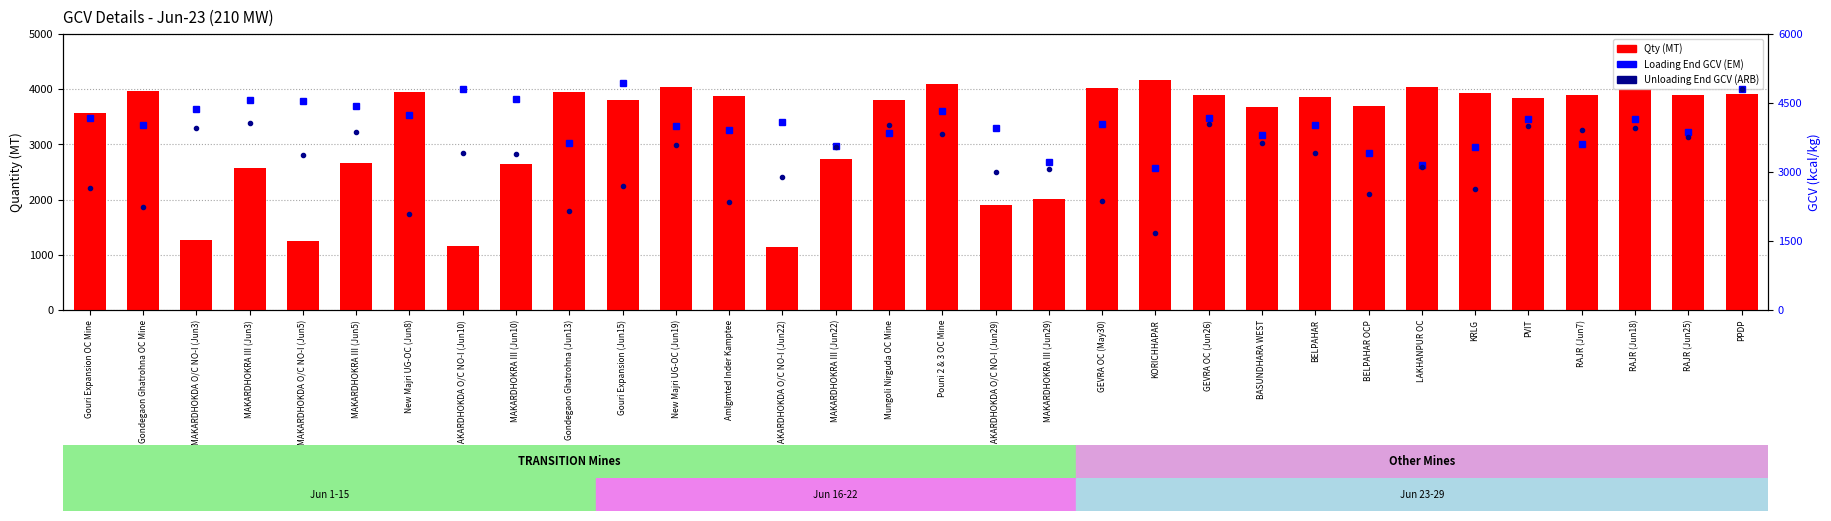

Which series changed the most between New Majri UG-OC (Jun8) and MAKARDHOKDA O/C NO-I (Jun29)?

Qty (MT)